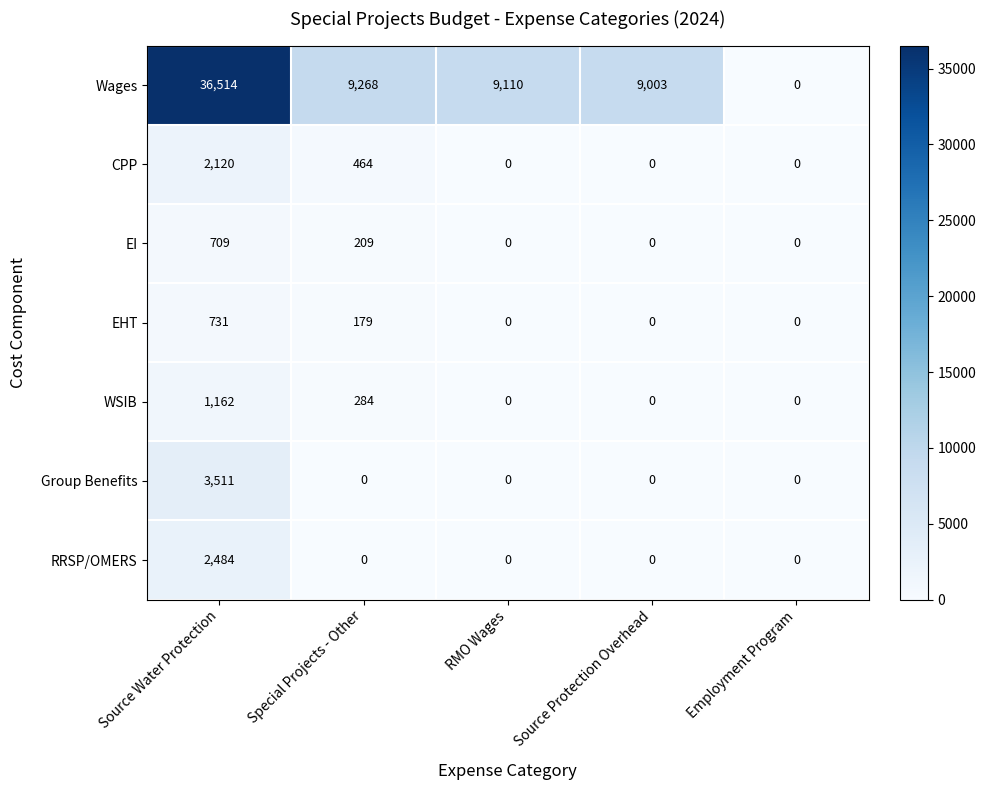

Read the Wages value at Source Water Protection.

36514